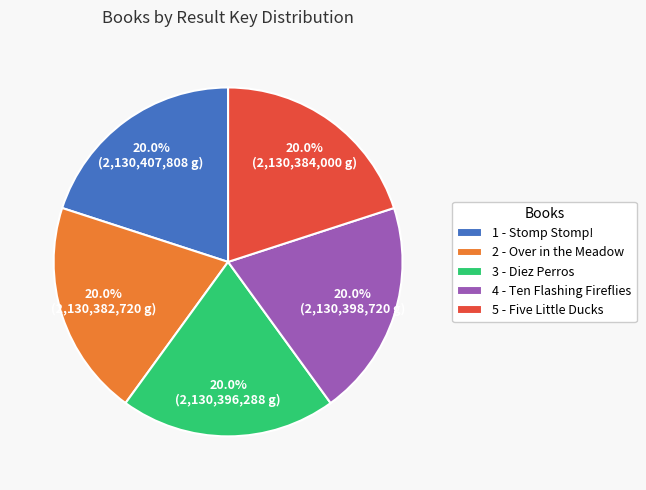

Does 1 - Stomp Stomp! account for over 50% of the chart?

No